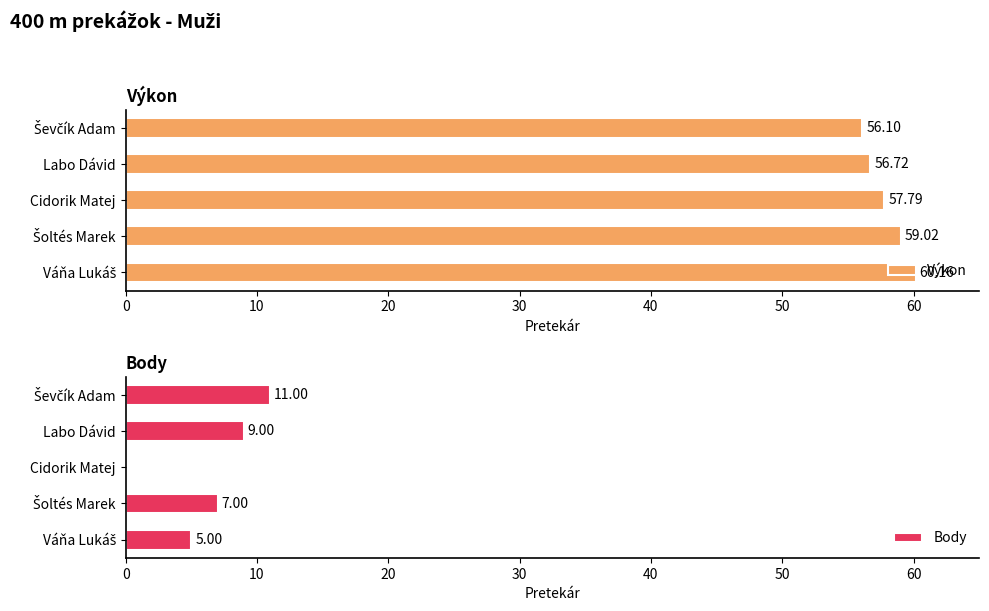

Reading left to right, what are all the values shown in this chart?

Výkon: 56.1	56.7	57.8	59.0	60.2
Body: 11.0	9.0	0.0	7.0	5.0